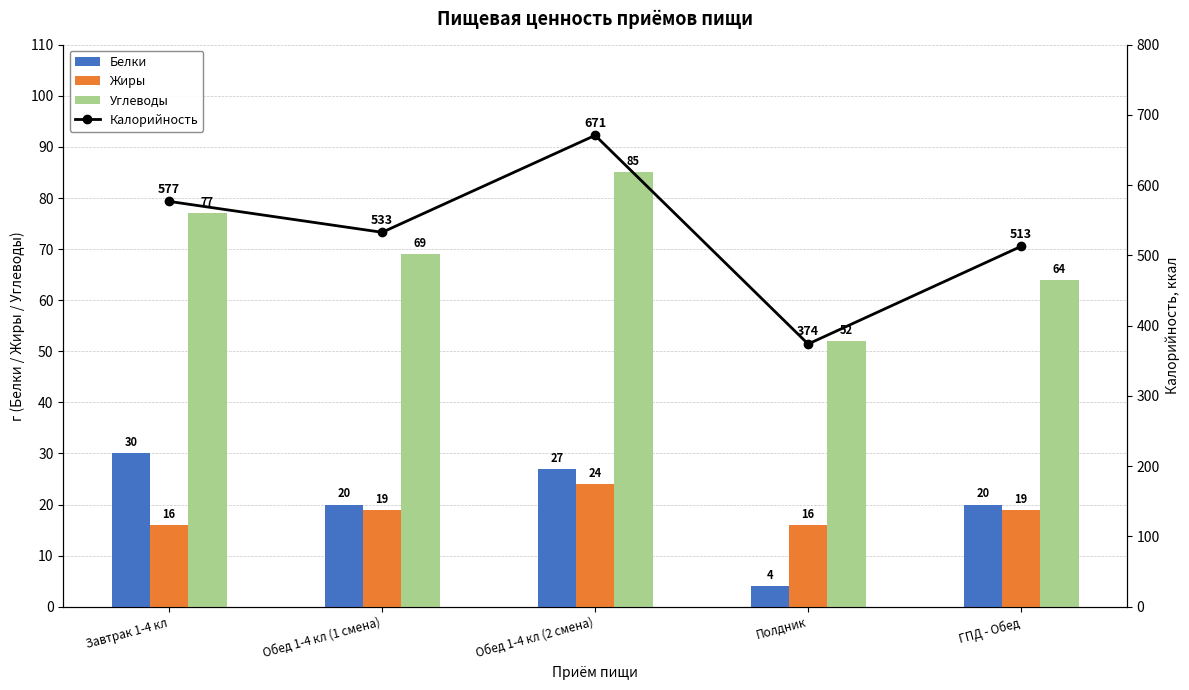

Is the value of Углеводы at Завтрак 1-4 кл greater than the value of Калорийность at Обед 1-4 кл (1 смена)?

No